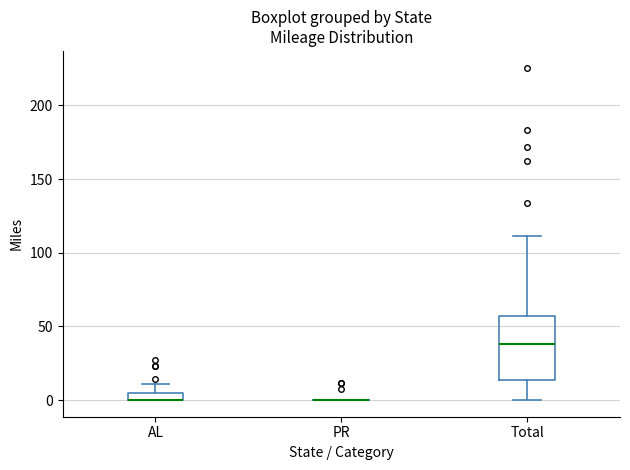

Where is the lower edge of the box for Total on the y-axis? The values are not printed on the chart, so give them approximately, as read against the axis.

15